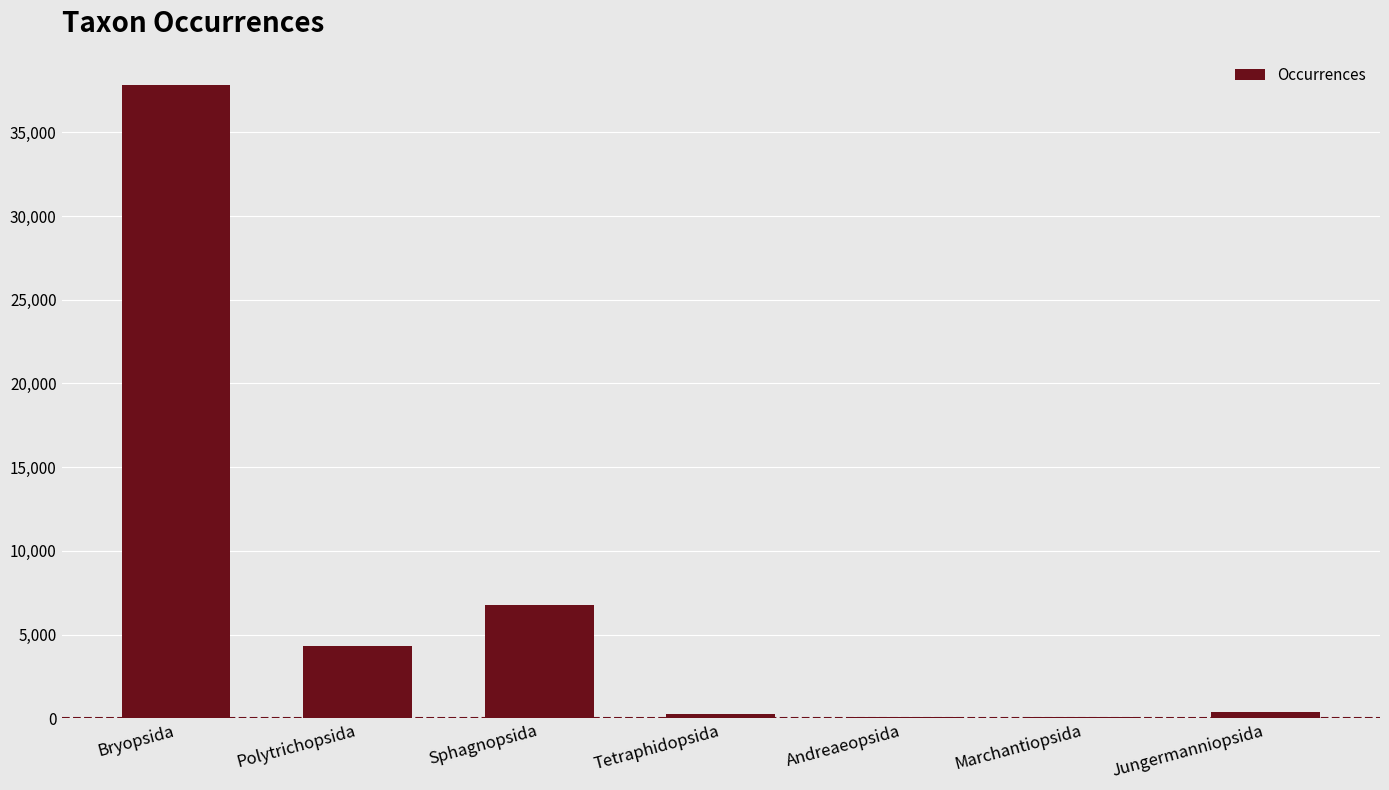

Where is the data nearest to the value 18956?

Sphagnopsida